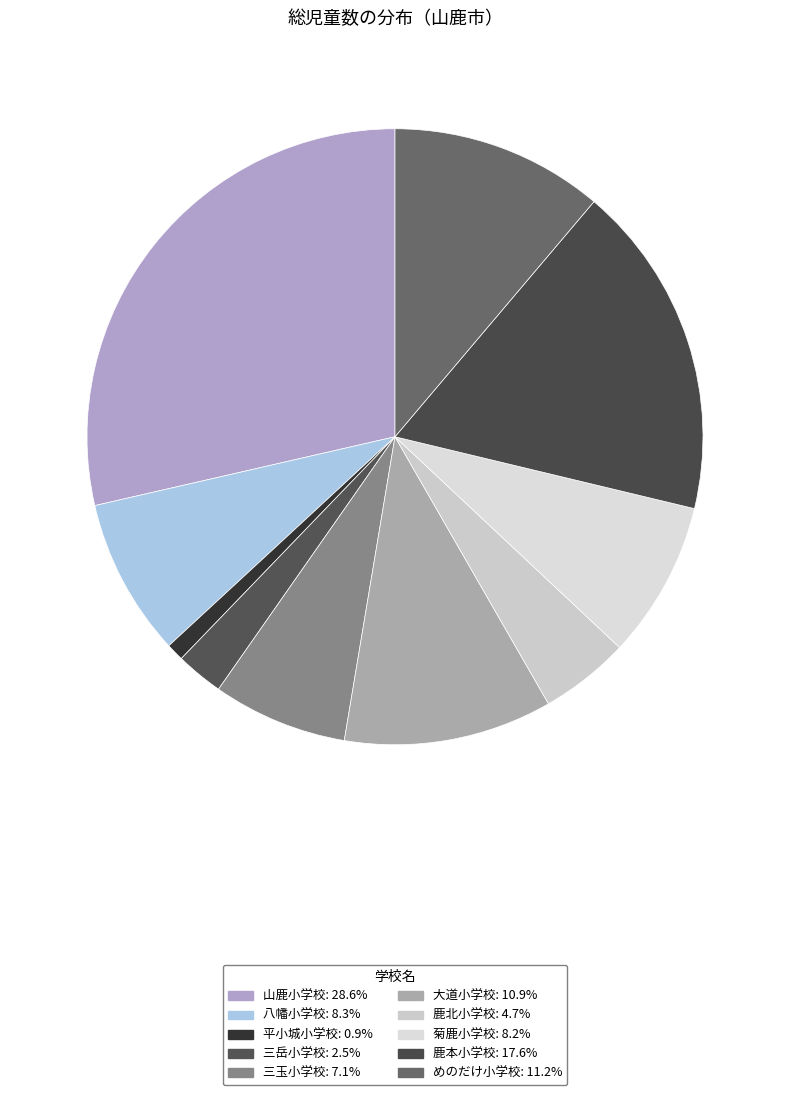

Which category has the biggest portion of the pie?

山鹿小学校